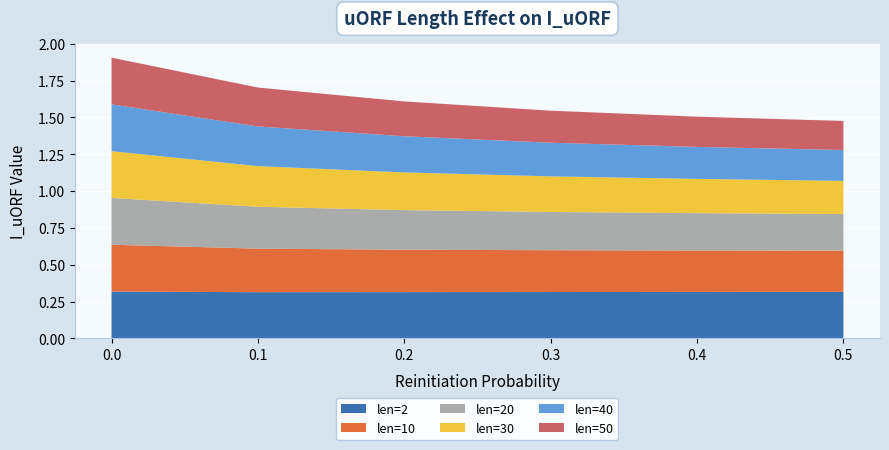

Reading left to right, transcribe all the data shown in this chart.

len=2: 0.3	0.3	0.3	0.3	0.3	0.3
len=10: 0.3	0.3	0.3	0.3	0.3	0.3
len=20: 0.3	0.3	0.3	0.3	0.3	0.2
len=30: 0.3	0.3	0.3	0.2	0.2	0.2
len=40: 0.3	0.3	0.2	0.2	0.2	0.2
len=50: 0.3	0.3	0.2	0.2	0.2	0.2